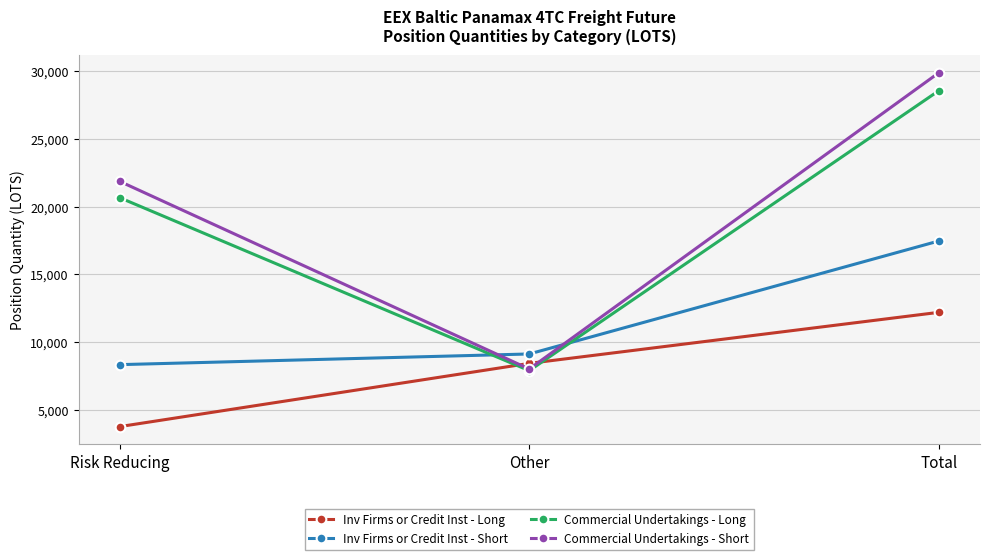

Which category has the highest value in the Inv Firms or Credit Inst - Short series?

Total